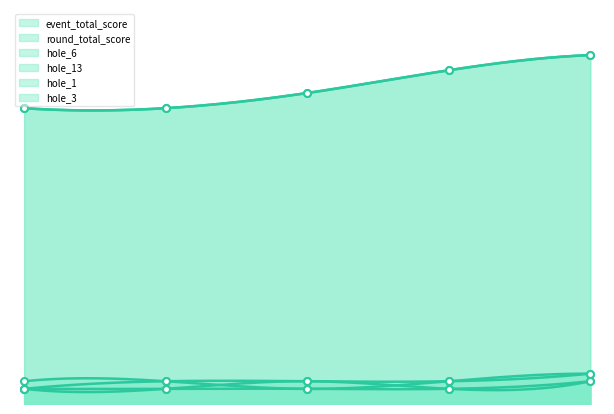

What are all the series names shown in the legend?

event_total_score, round_total_score, hole_6, hole_13, hole_1, hole_3